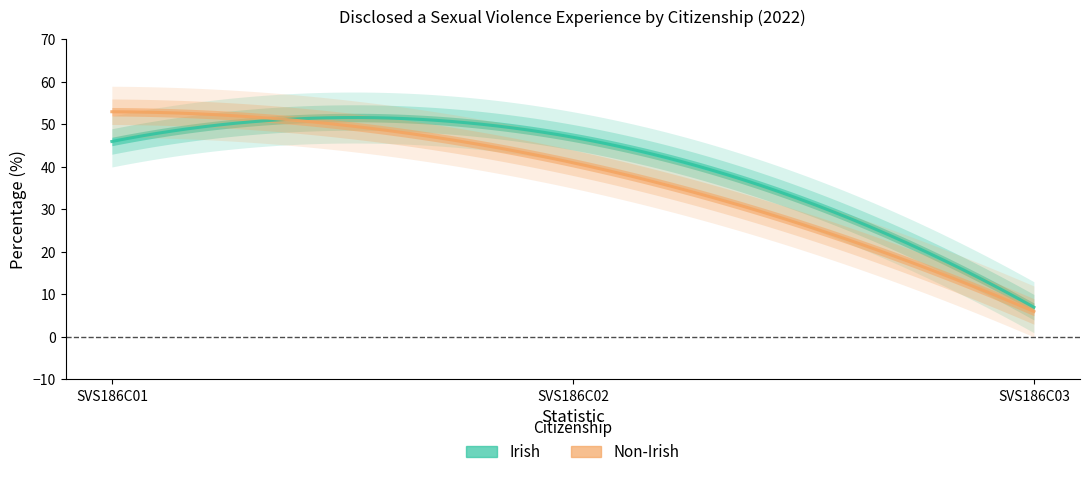

List the series in order of their peak value, lowest first.

Irish, Non-Irish